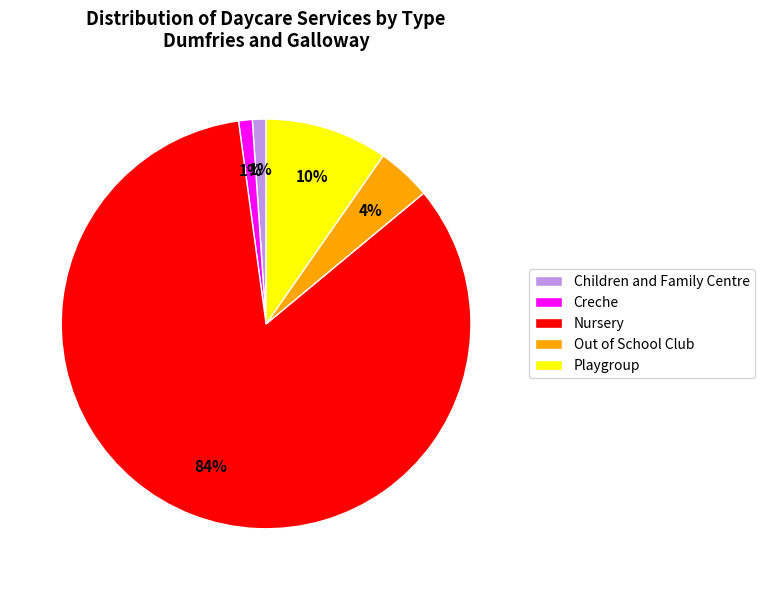

To the nearest percent, what is the combined percentage of Playgroup and Nursery?

94%